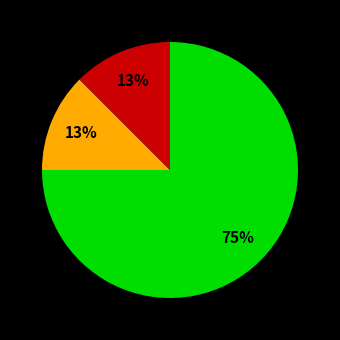

To the nearest percent, what is the average slice percentage?

33%